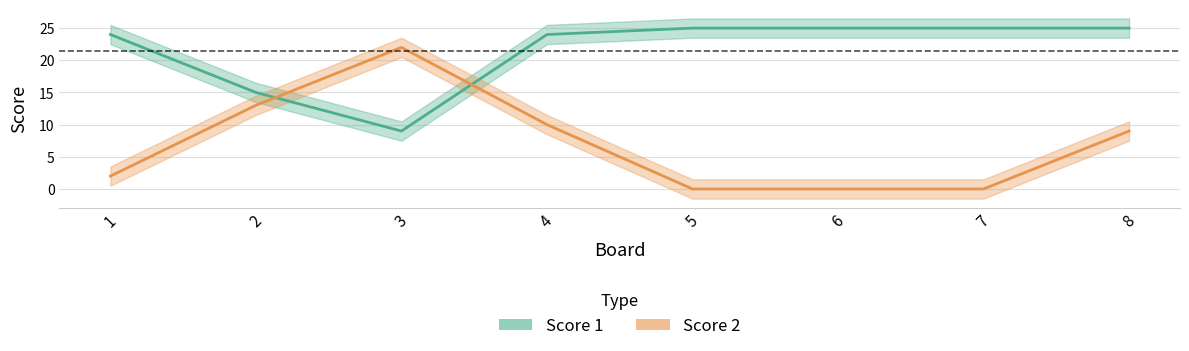

What is the value of the Score 2 point at the 2nd from the left?

13